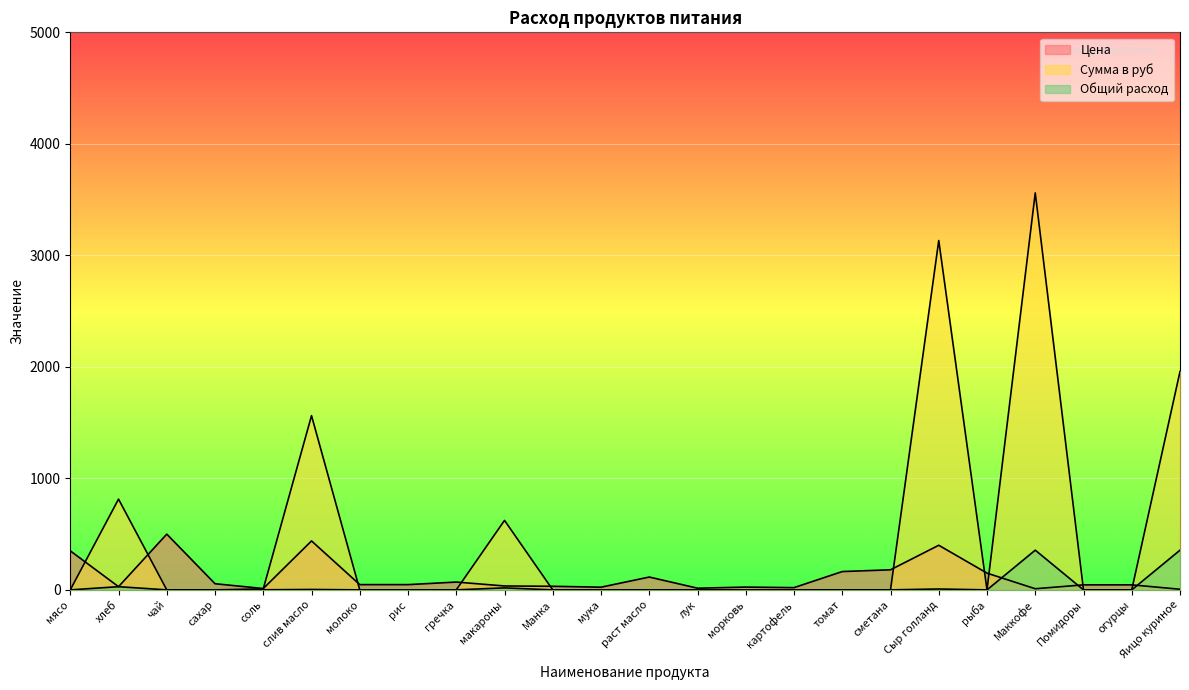

At which label does Сумма в руб reach its minimum?

мясо